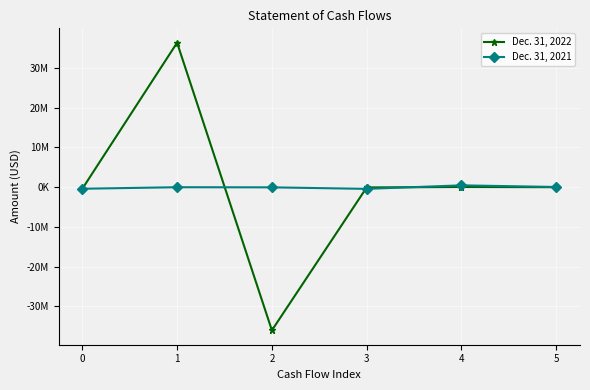

Does the chart have visible grid lines?

Yes